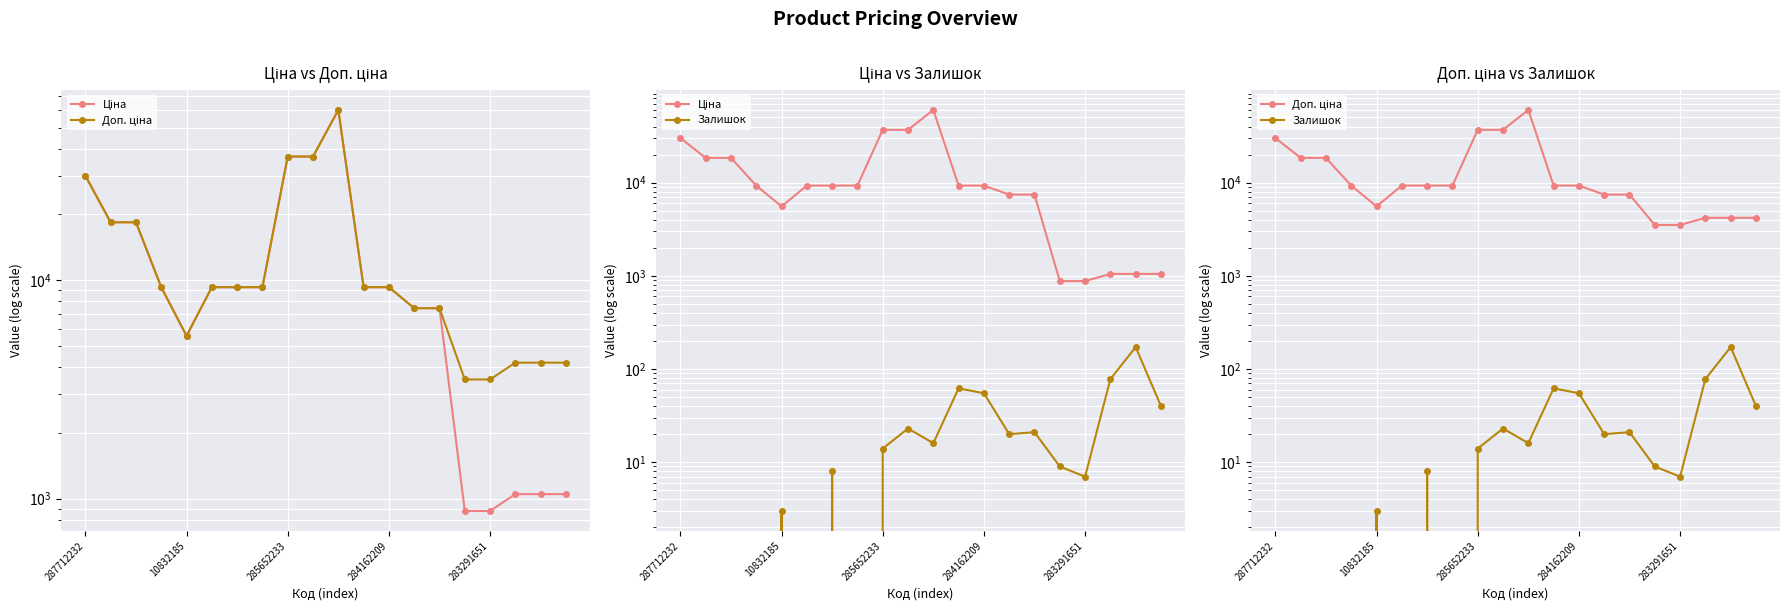

Reading left to right, list all the values displayed in this chart.

Ціна: 30102.8	18420.9	18420.9	9290.5	5560.3	9290.5	9290.5	9290.5	36841.8	36841.8	60205.6	9290.5	9290.5	7444.6	7444.6	878.0	878.0	1048.4	1048.4	1048.4
Доп. ціна: 30102.8	18420.9	18420.9	9290.5	5560.3	9290.5	9290.5	9290.5	36841.8	36841.8	60205.6	9290.5	9290.5	7444.6	7444.6	3511.9	3511.9	4193.5	4193.5	4193.5
Залишок: 0.0	0.0	0.0	0.0	3.0	0.0	8.0	0.0	14.0	23.0	16.0	62.0	55.0	20.0	21.0	9.0	7.0	78.0	172.0	40.0